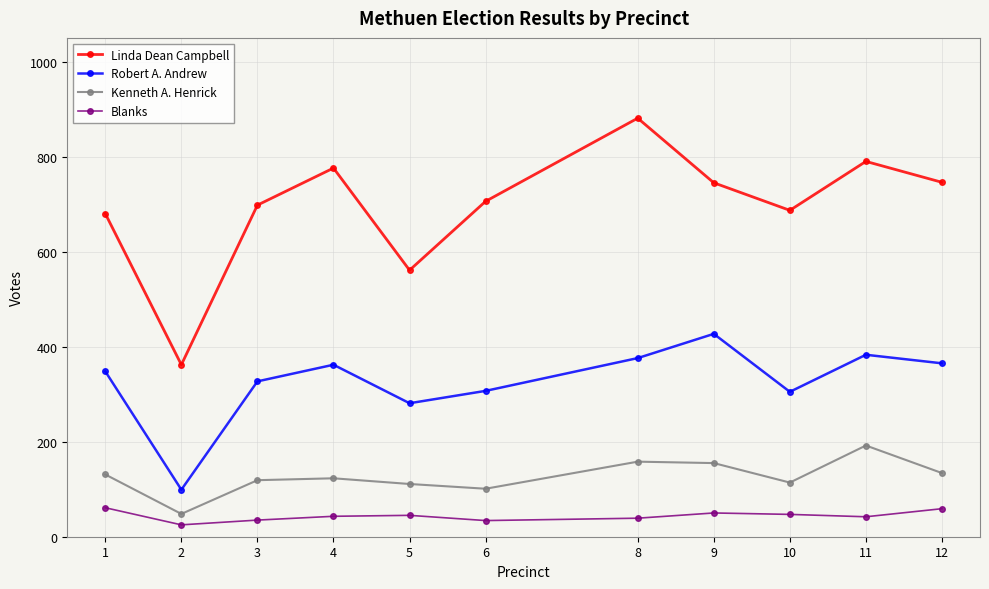

What is the sum of the Kenneth A. Henrick values at 3 and 12?

253